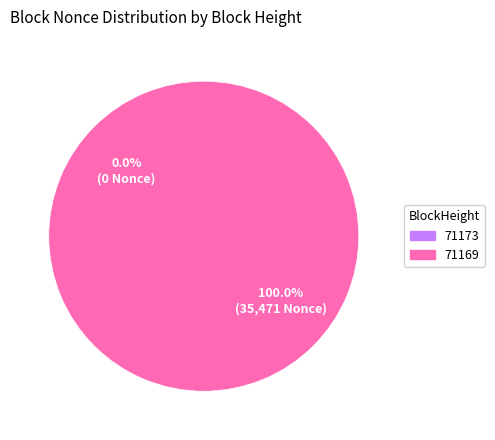

Count the number of slices in the pie.

2